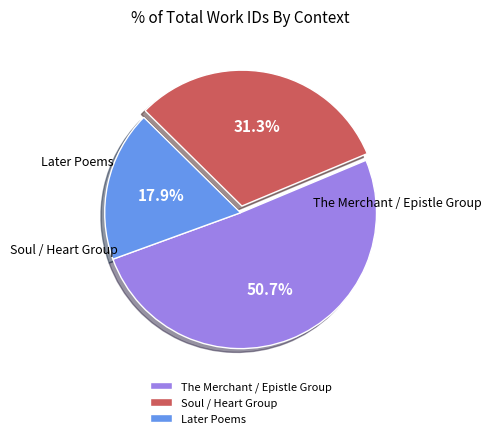

Which slice is the largest?

The Merchant / Epistle Group